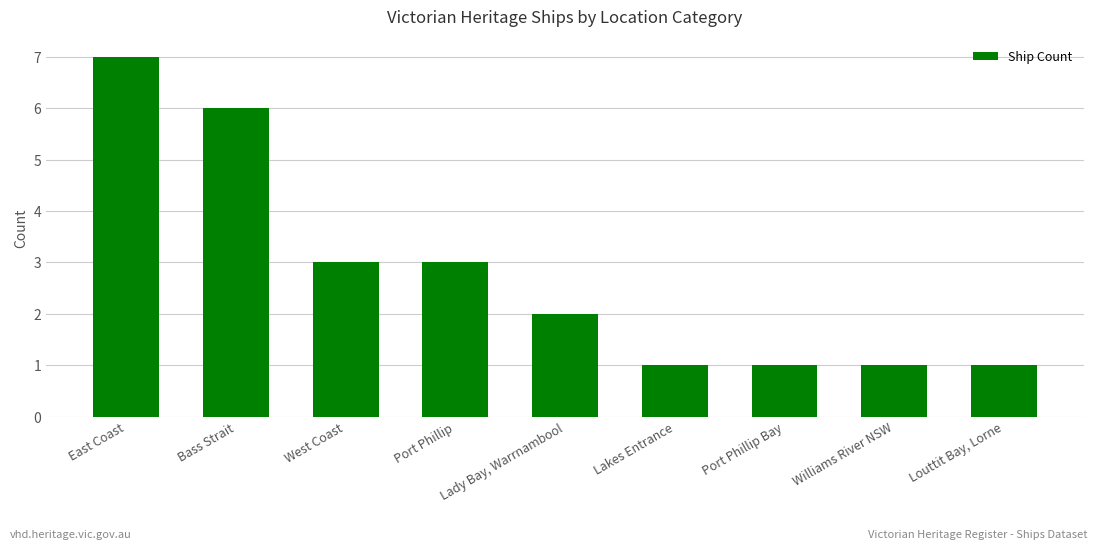

Where does the data first go above 2?

East Coast